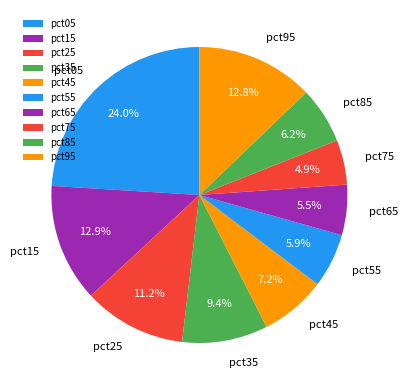

Does pct15 represent more than half of the total?

No